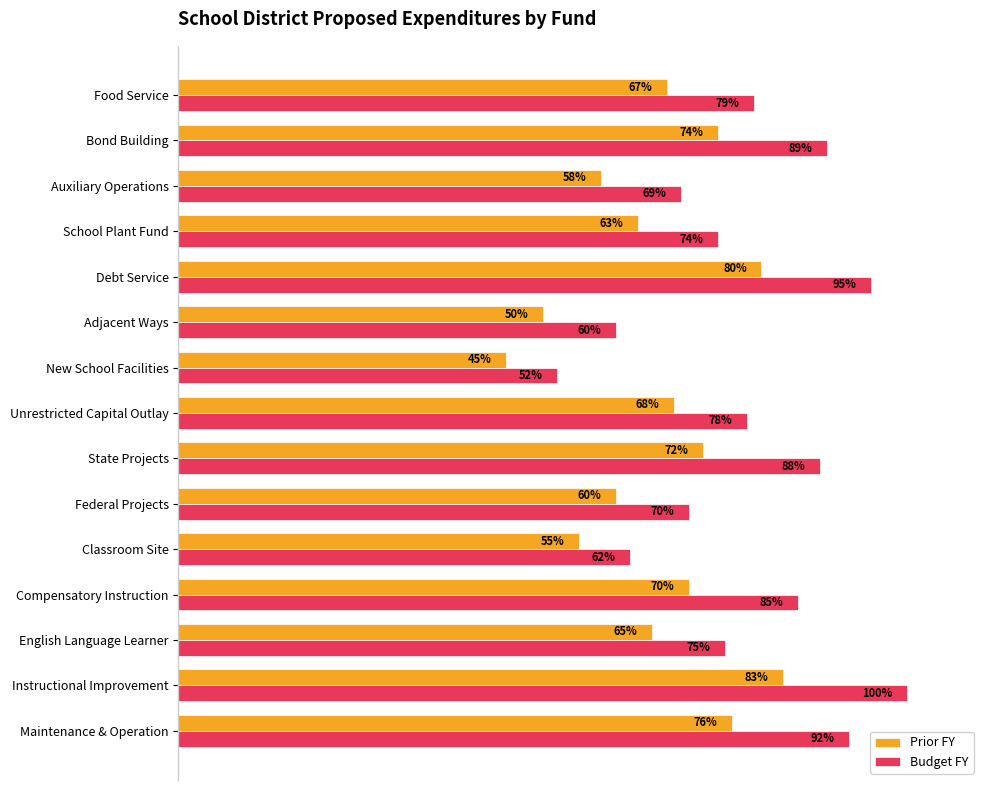

Which series has the largest total across all categories?

Budget FY